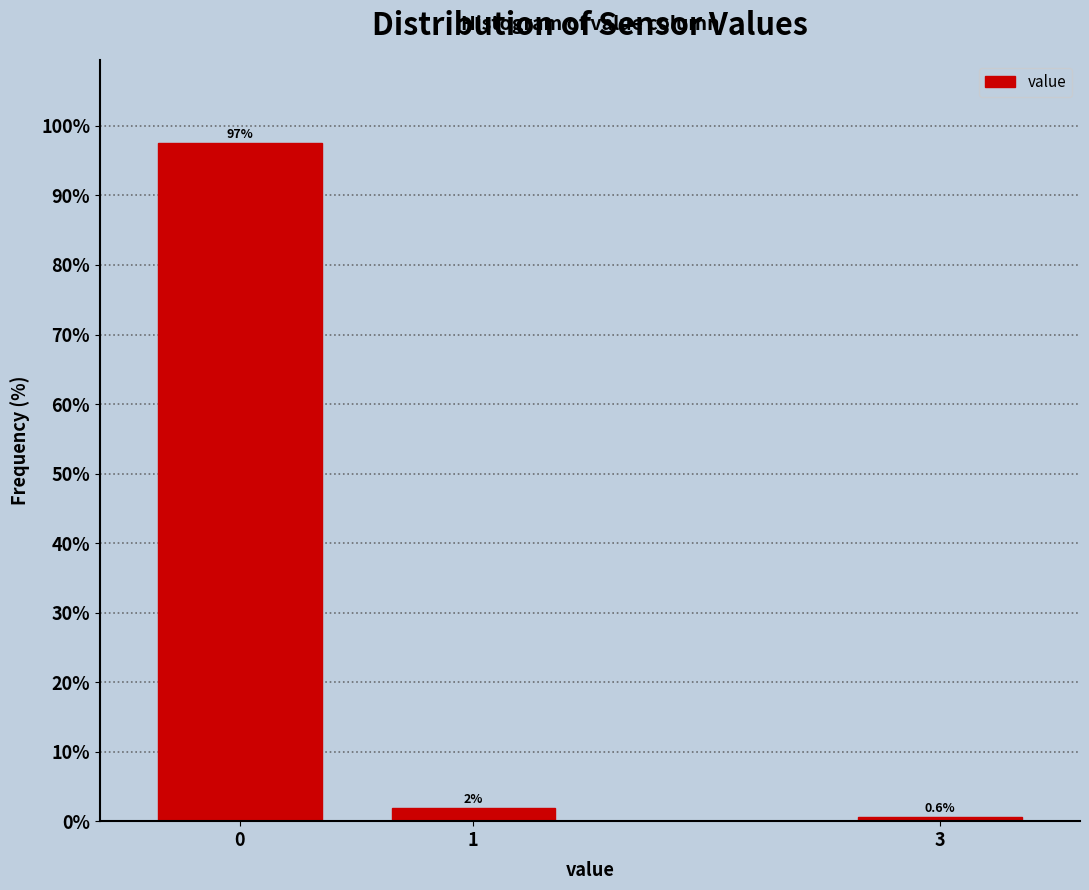

What is the approximate value at 0?

97.5